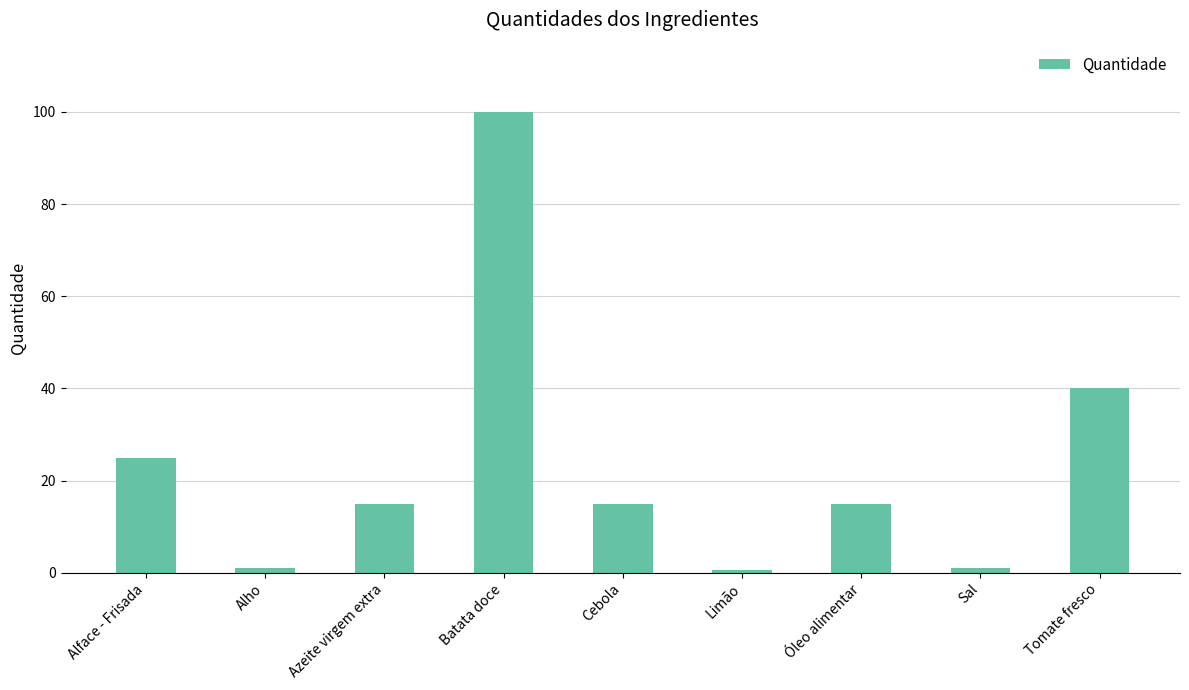

True or false: the data shows 15.0 at Cebola.

True